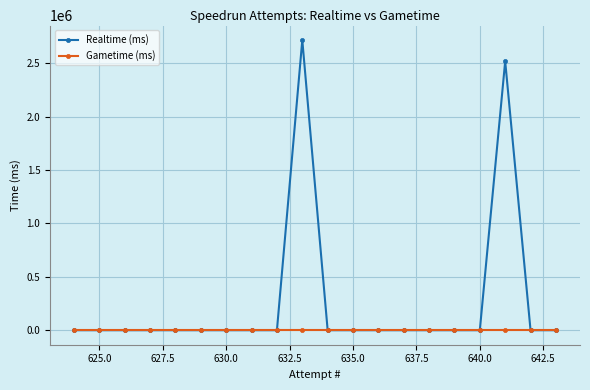

Reading left to right, list all the values displayed in this chart.

Realtime (ms): 0	0	0	0	0	0	0	0	0	2717691	0	0	0	0	0	0	0	2519426	0	0
Gametime (ms): 0	0	0	0	0	0	0	0	0	0	0	0	0	0	0	0	0	0	0	0